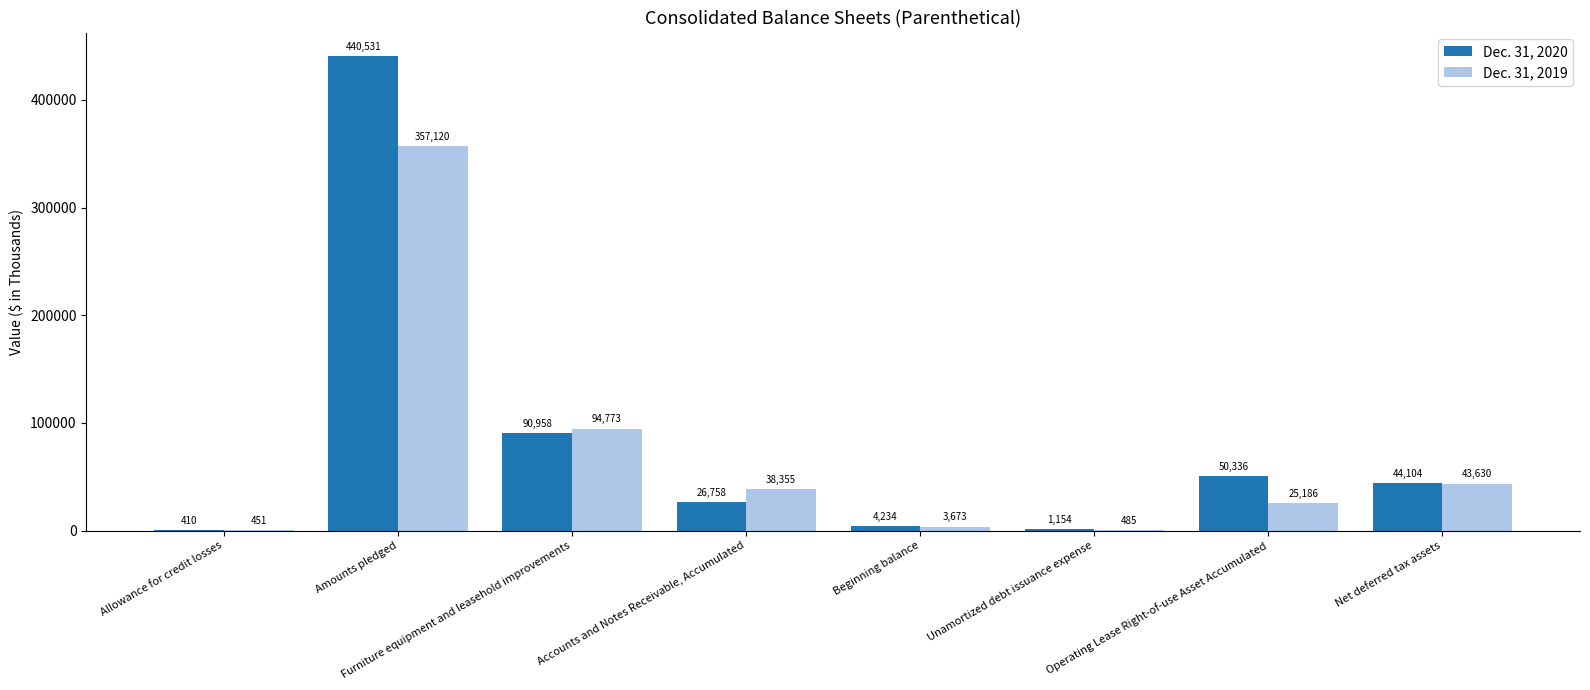

What are all the series names shown in the legend?

Dec. 31, 2020, Dec. 31, 2019